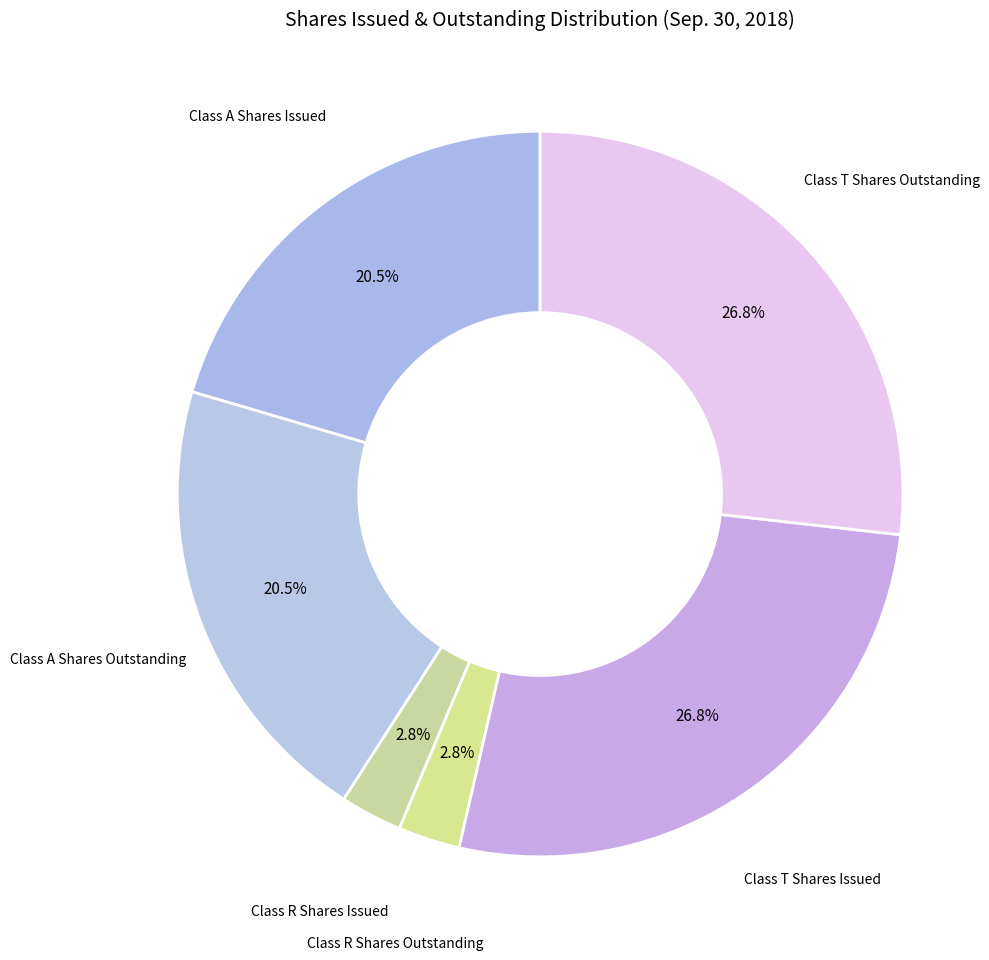

How many slices are in this pie chart?

6